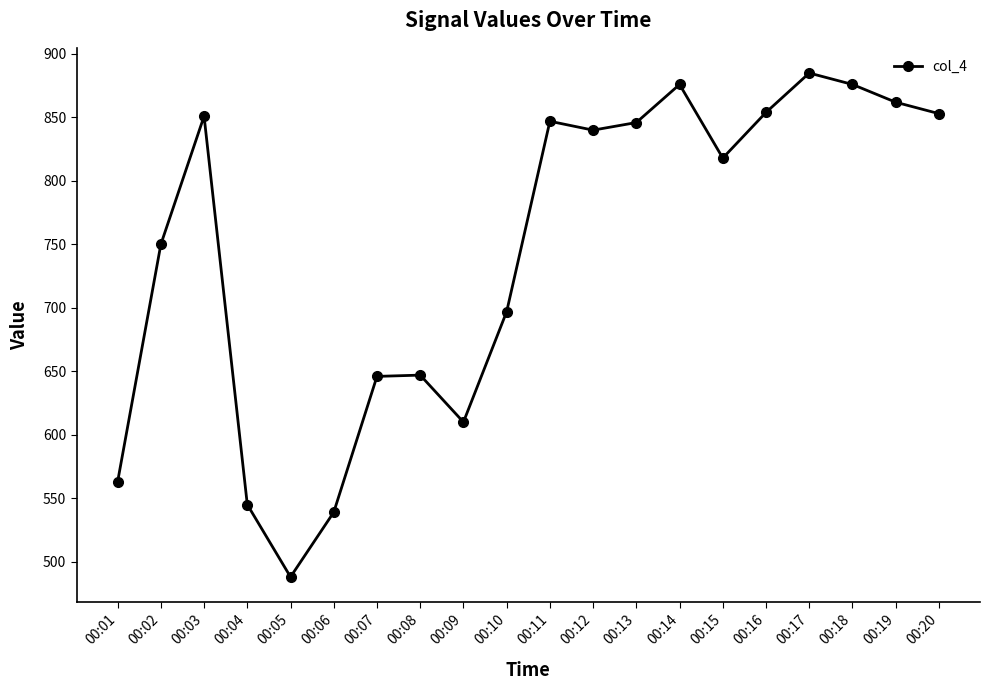

Is it true that the value at 00:19 is 862?

True